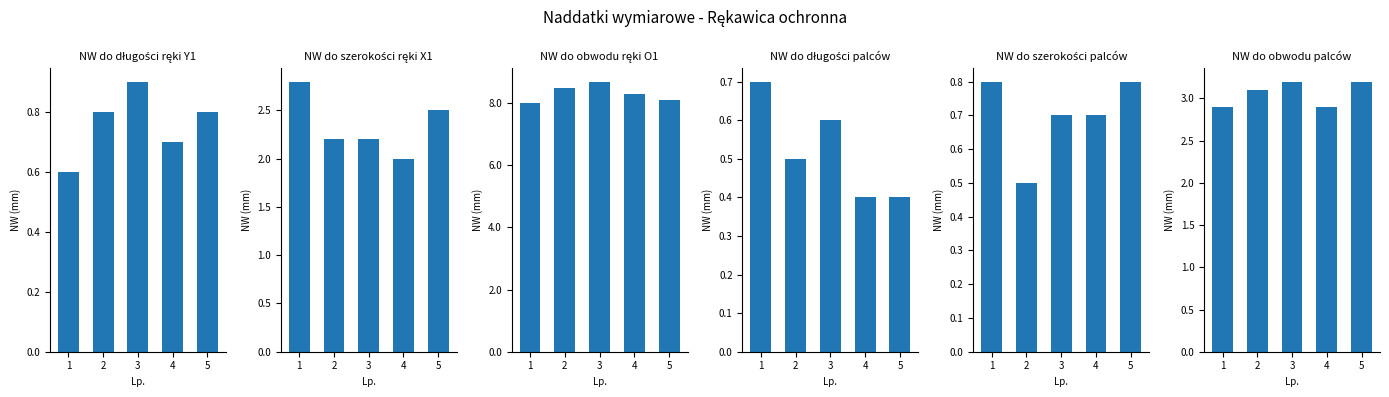

What is the difference between the maximum and minimum values in the NW do szerokości palców series?

0.3